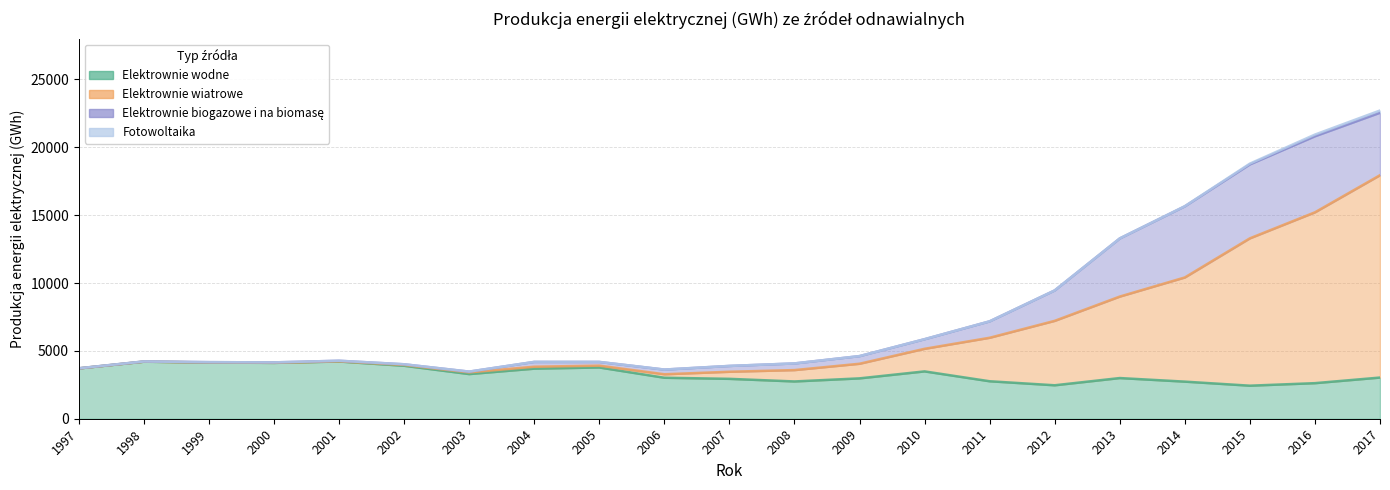

Which series has the largest total across all categories?

Elektrownie wiatrowe